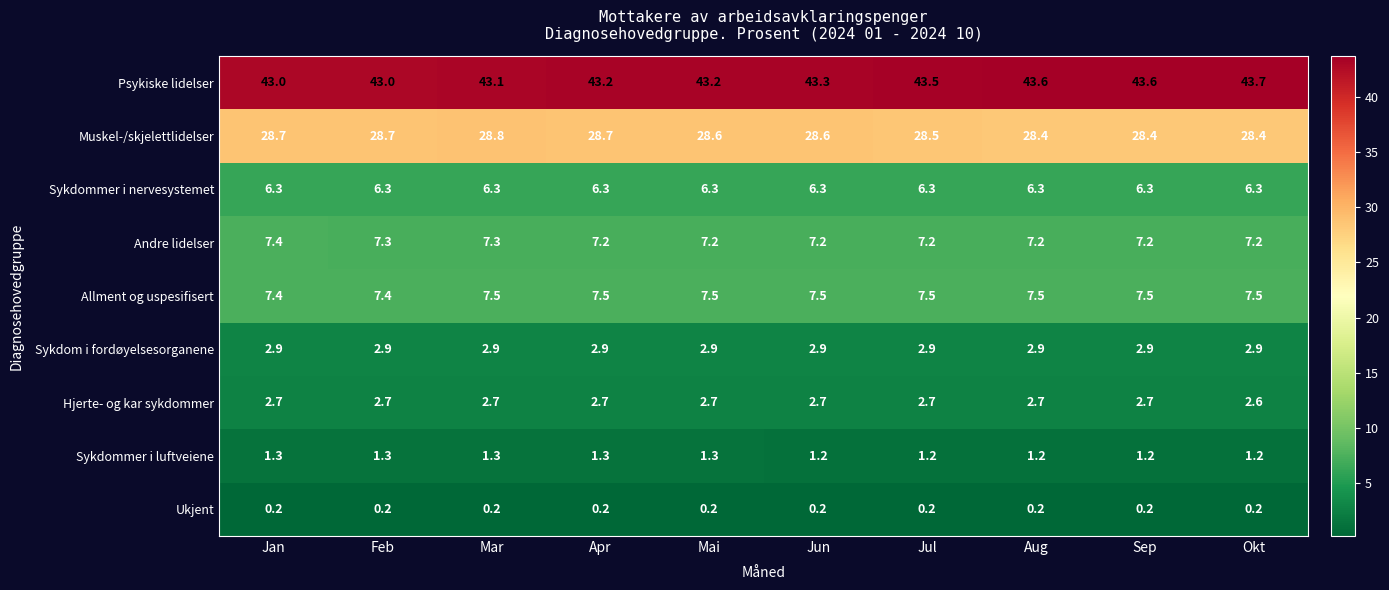

What is the difference between the highest and lowest values at Sep?

43.4